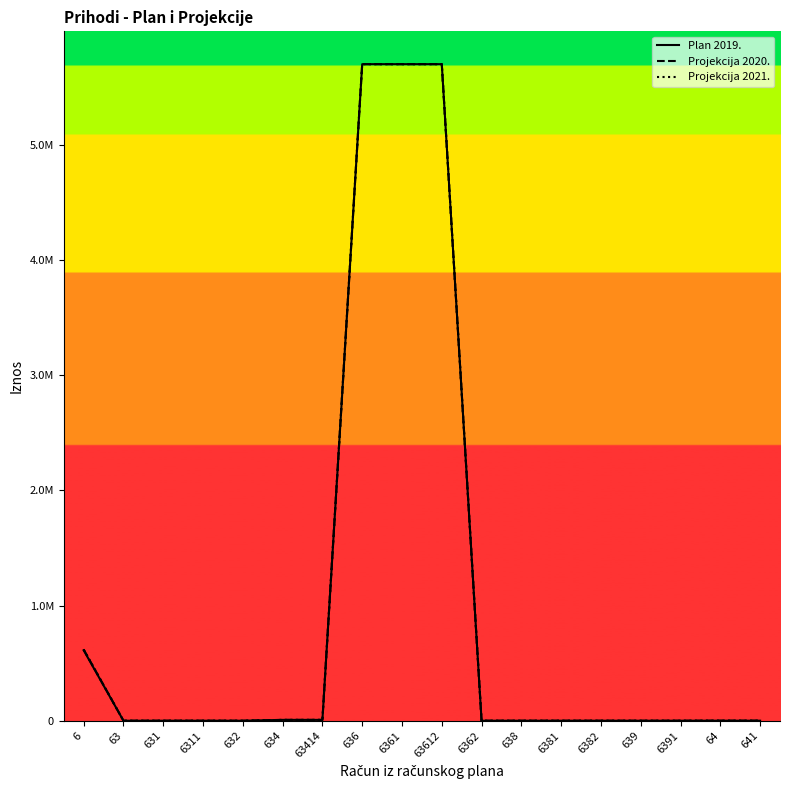

Which has a higher value, 638 or 6?

6